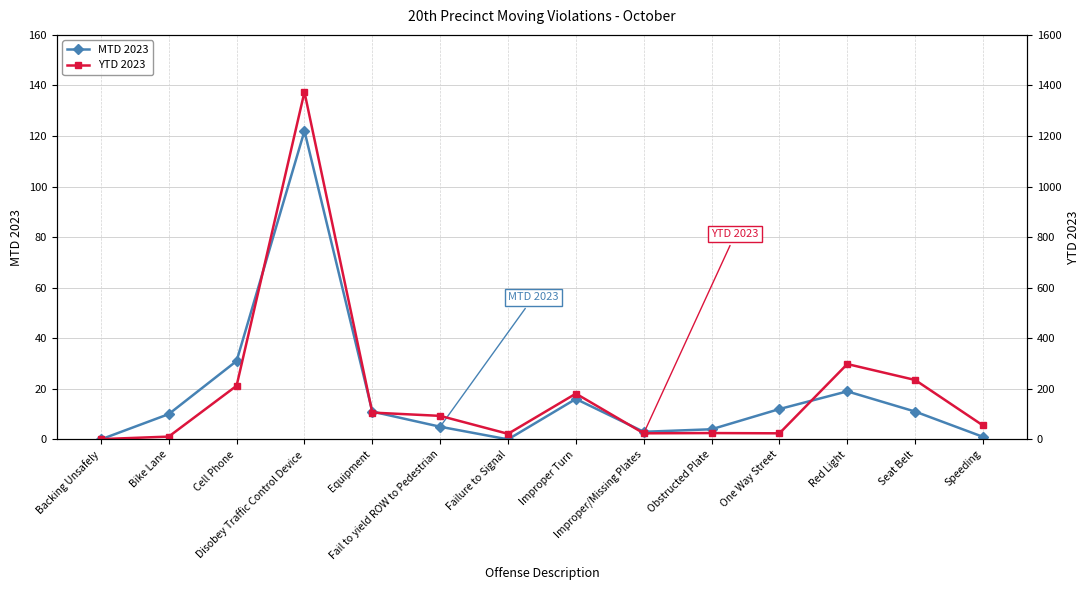

Which series changed the most between Equipment and Fail to yield ROW to Pedestrian?

YTD 2023